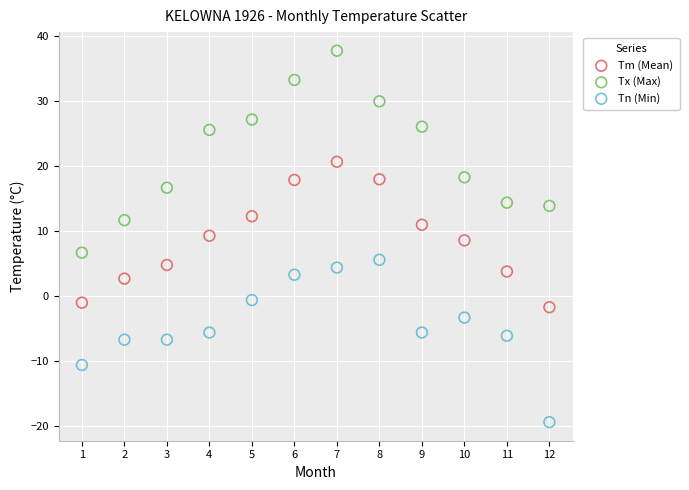

Across all data points, what is the range of X values (max minus min)?

11.0